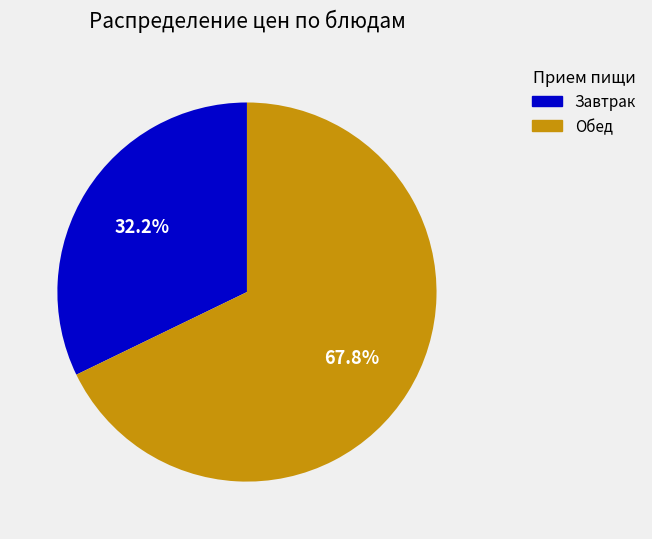

Count the number of slices in the pie.

2